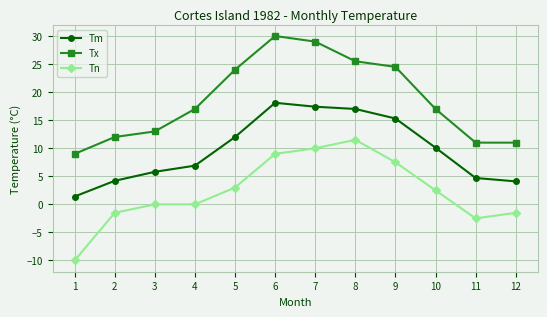

What is the difference between the maximum and minimum values in the Tm series?

16.7